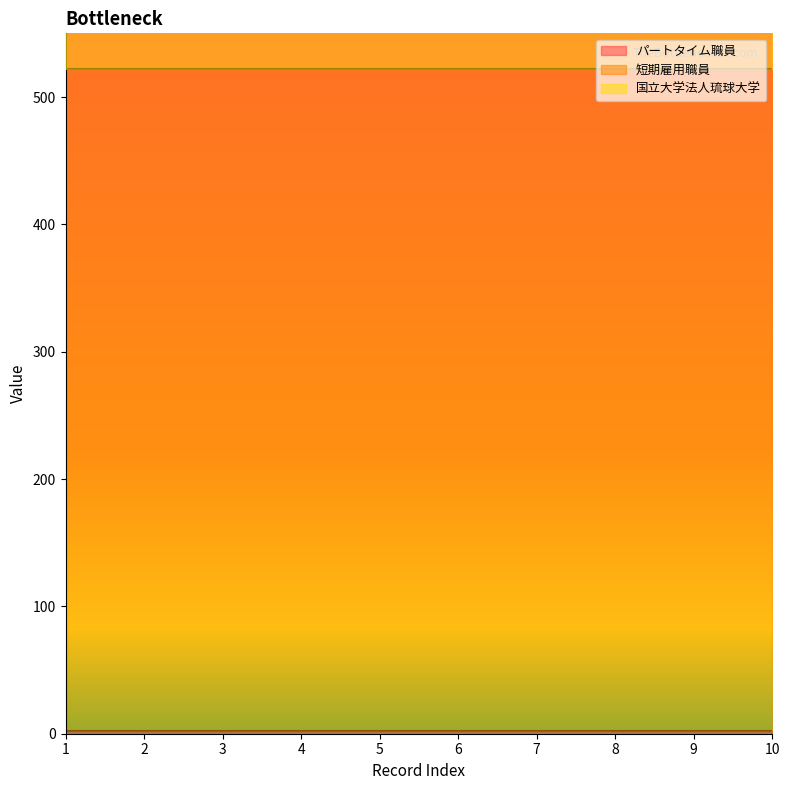

List the series in order of their overall mean, lowest first.

パートタイム職員, 国立大学法人琉球大学, 短期雇用職員